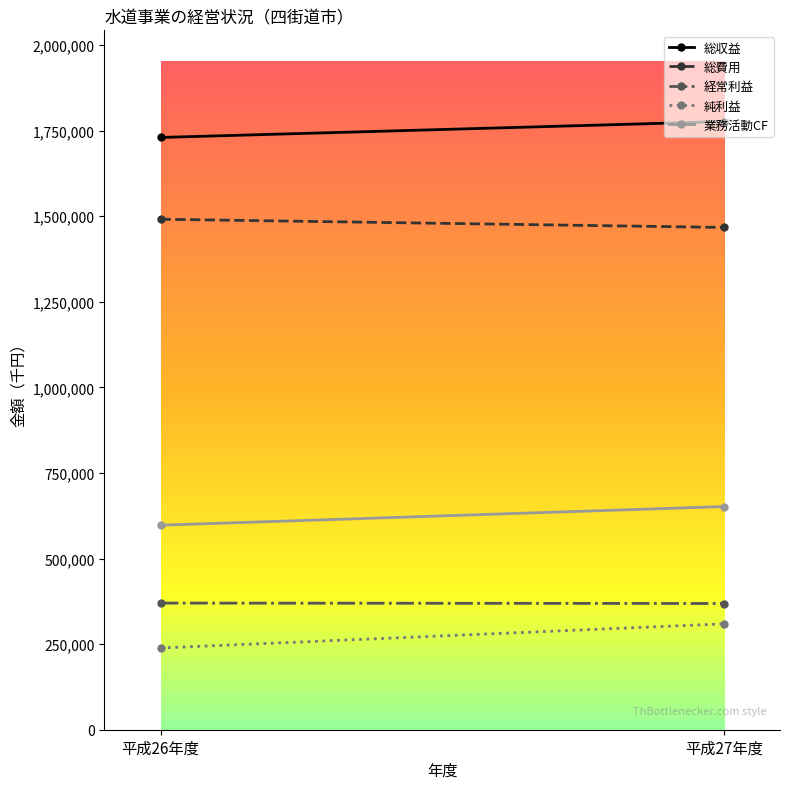

List the series in order of their peak value, highest first.

総収益, 総費用, 業務活動CF, 経常利益, 純利益